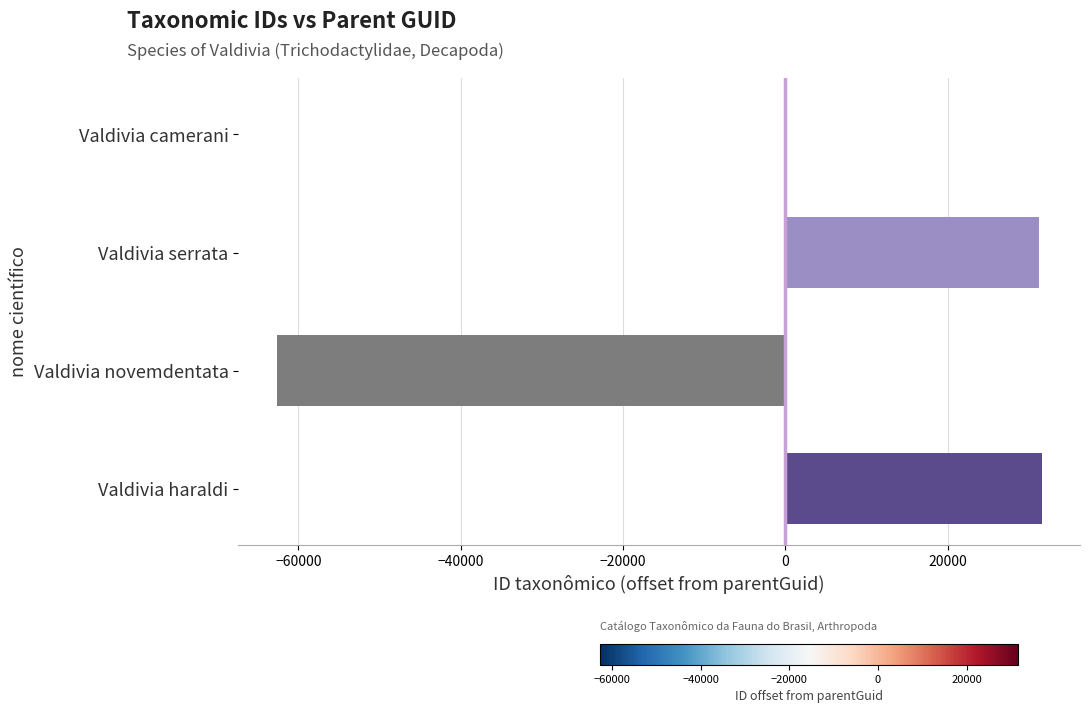

What is the sum of all values?

148